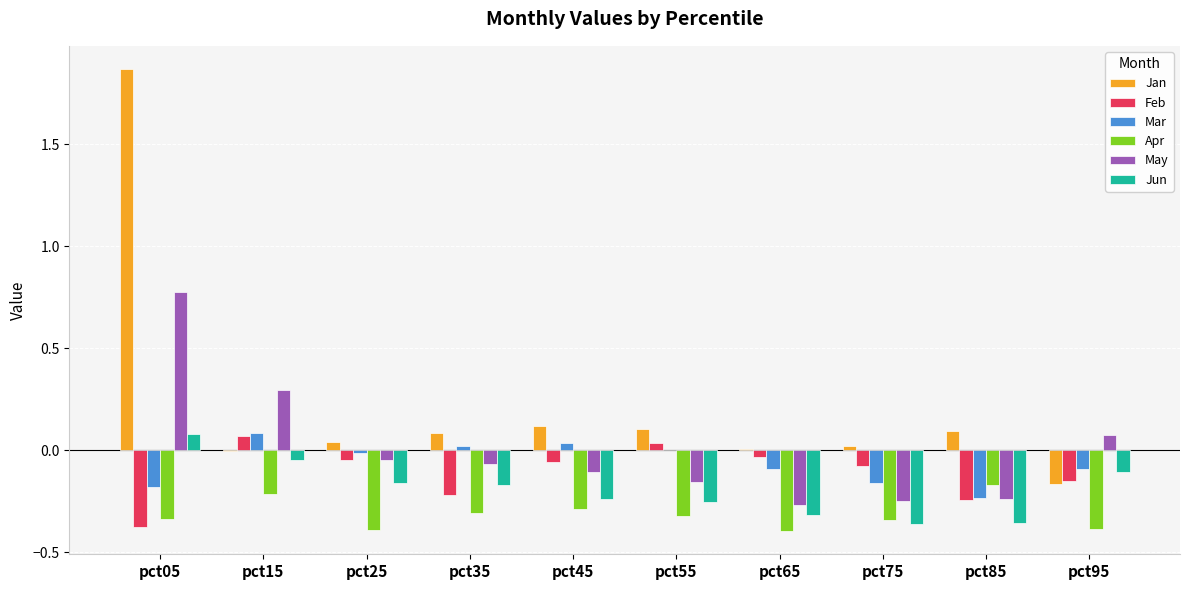

What is the sum of all Jun values?

-1.9